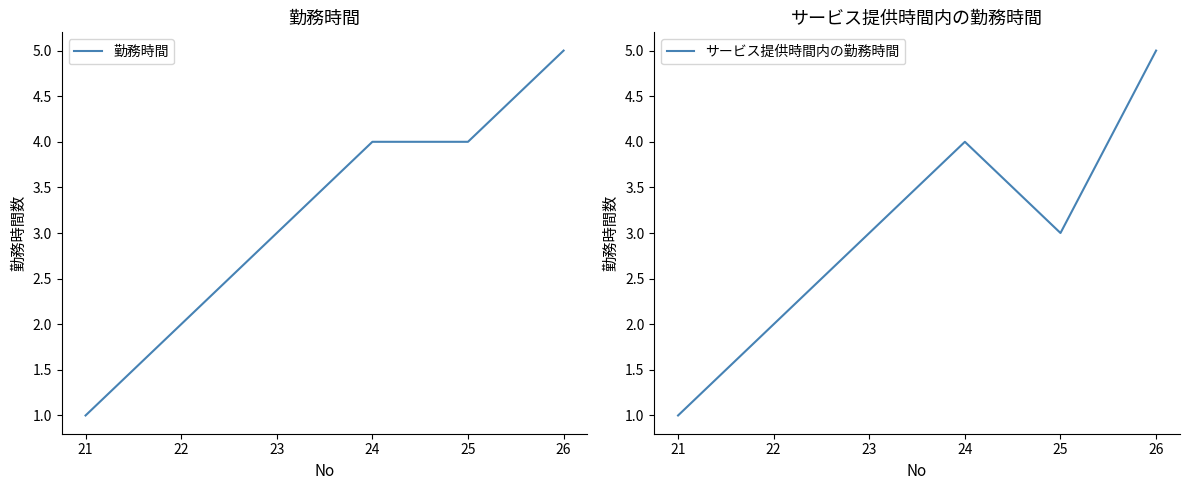

Rank the series by their maximum value, from lowest to highest.

勤務時間, サービス提供時間内の勤務時間